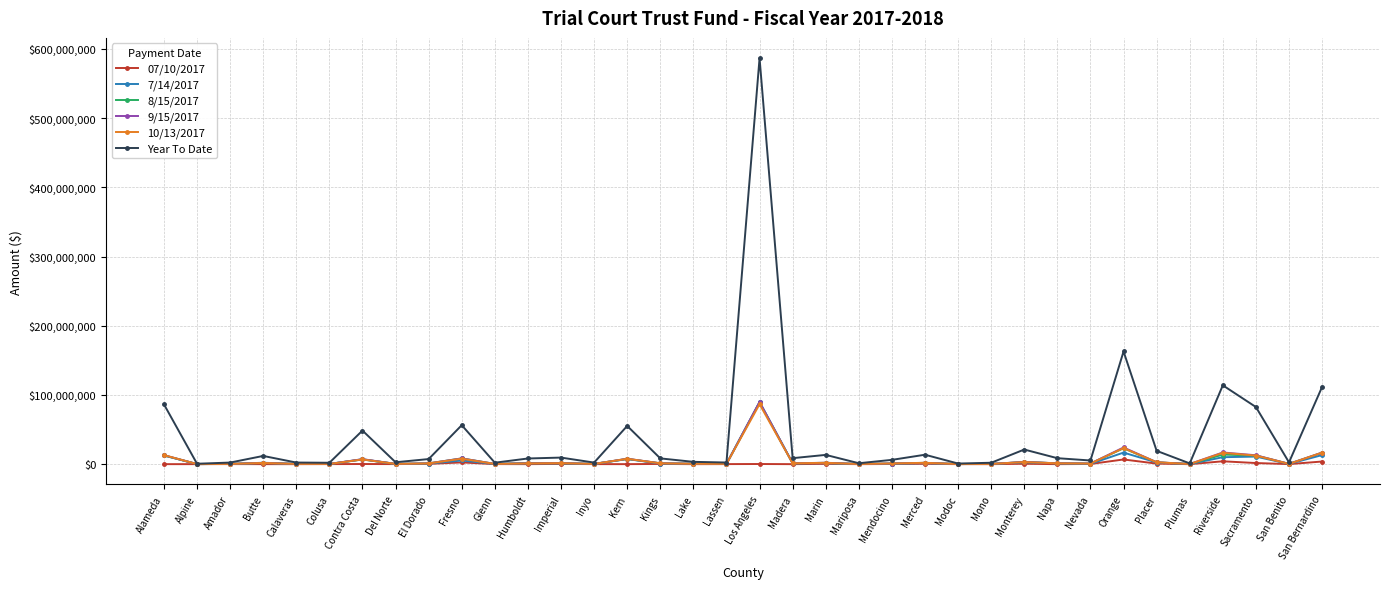

Which series changed the most between Calaveras and Kern?

Year To Date